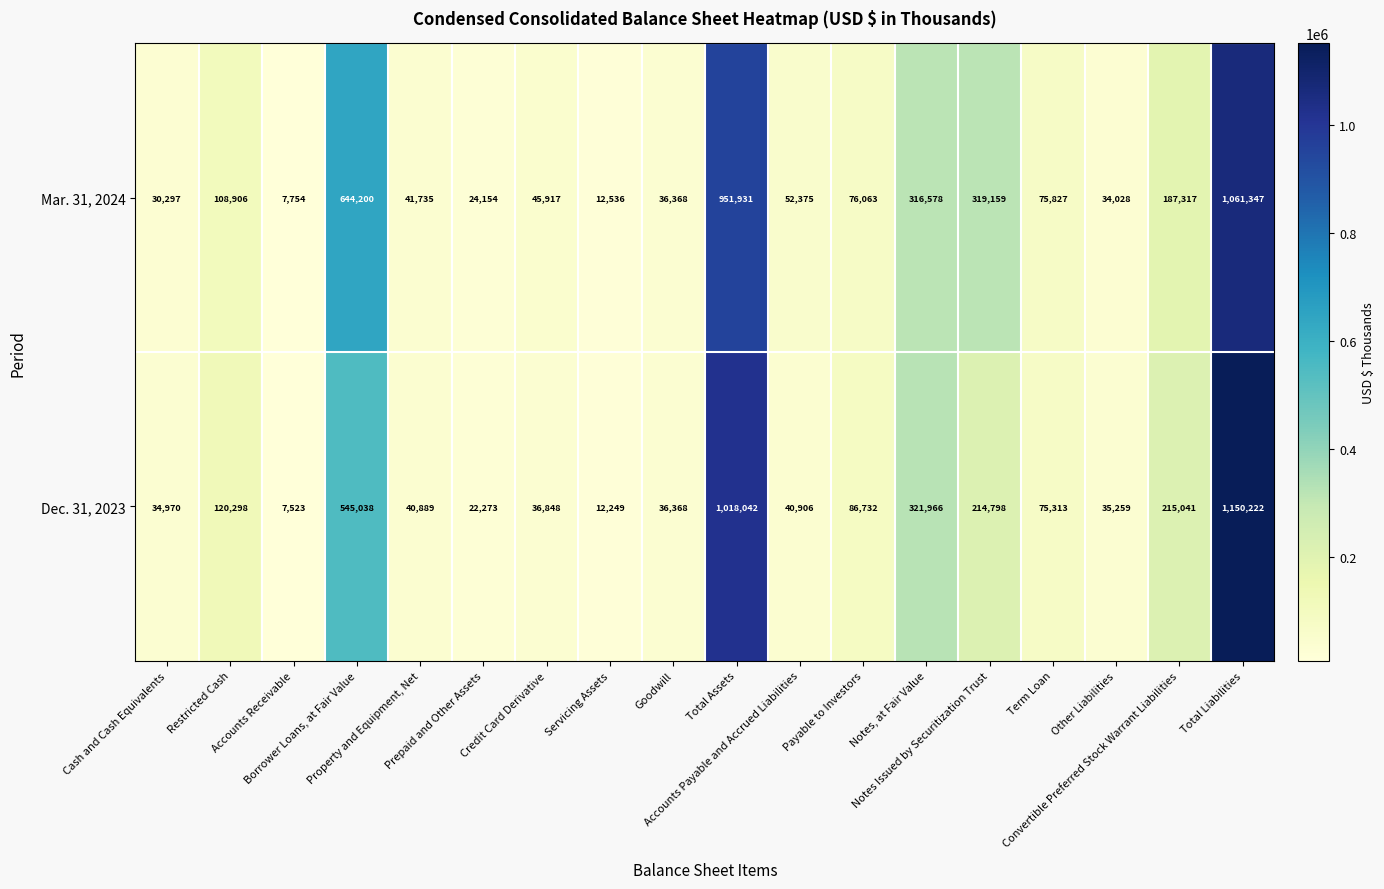

What is the difference between the maximum and minimum values in the Dec. 31, 2023 series?

1142699